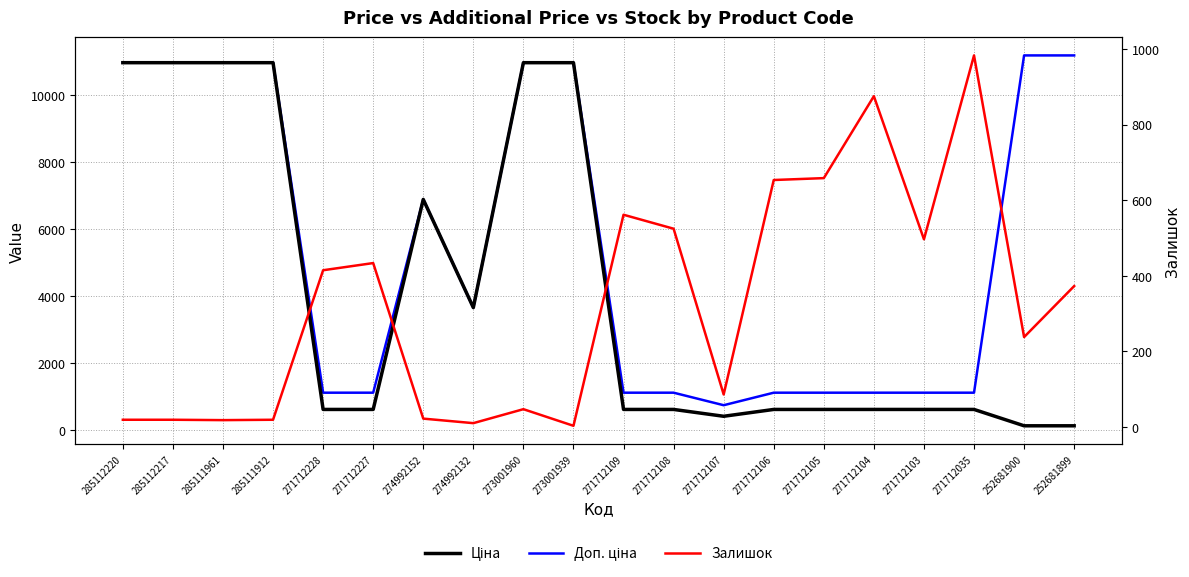

What is the total value across all series at 252681900?

11517.7